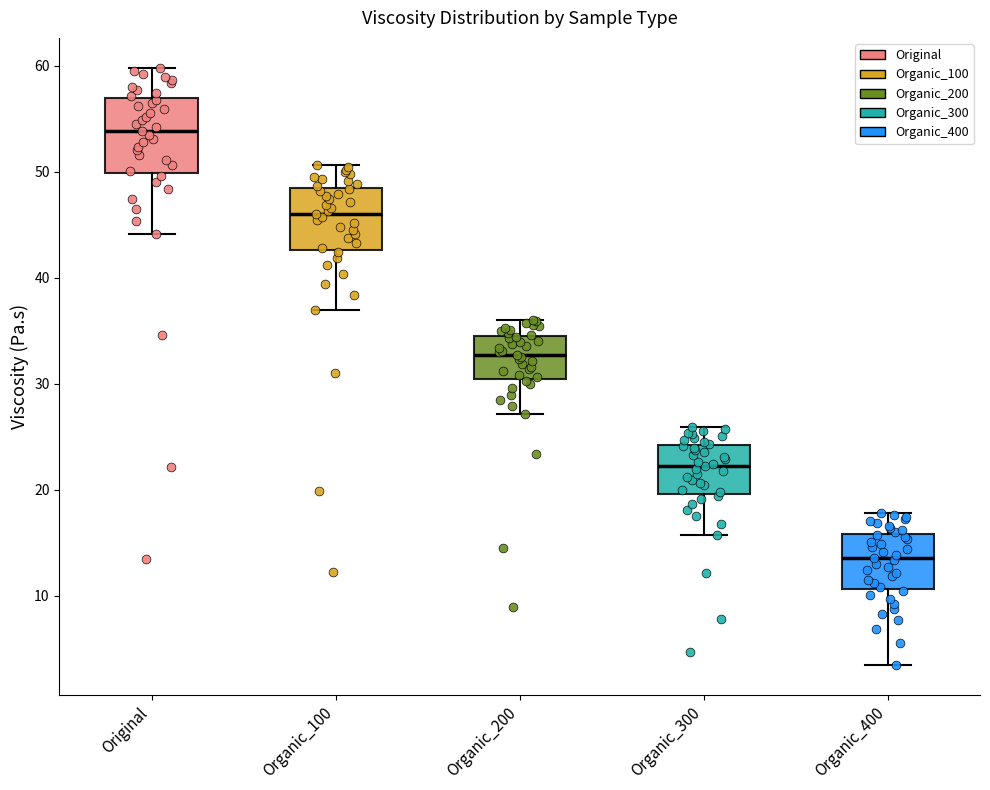

Where does the lower whisker of the box for Organic_400 end on the y-axis? The values are not printed on the chart, so give them approximately, as read against the axis.

3